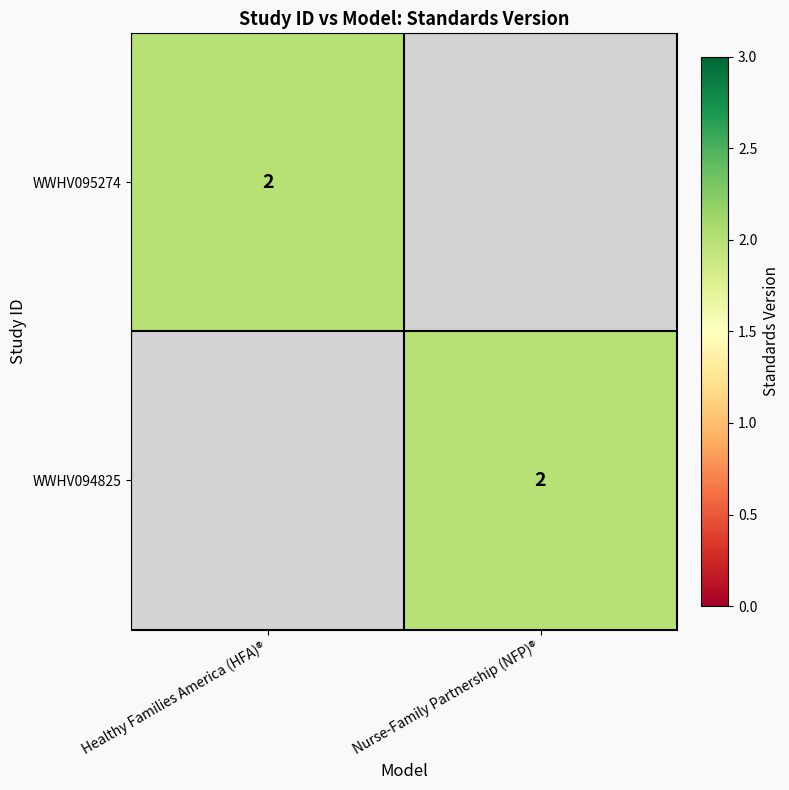

Between Nurse-Family Partnership (NFP)® and Healthy Families America (HFA)®, which is larger?

Healthy Families America (HFA)®